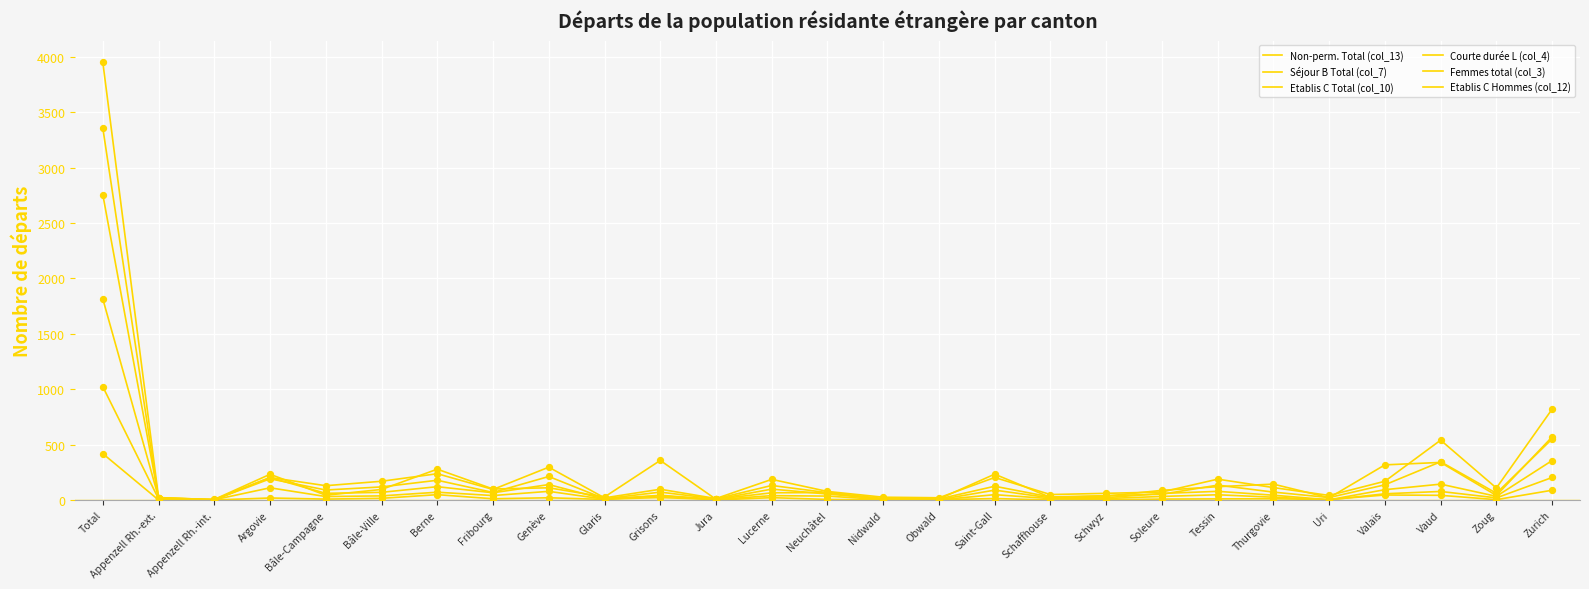

What is the total value across all series at Grisons?

627